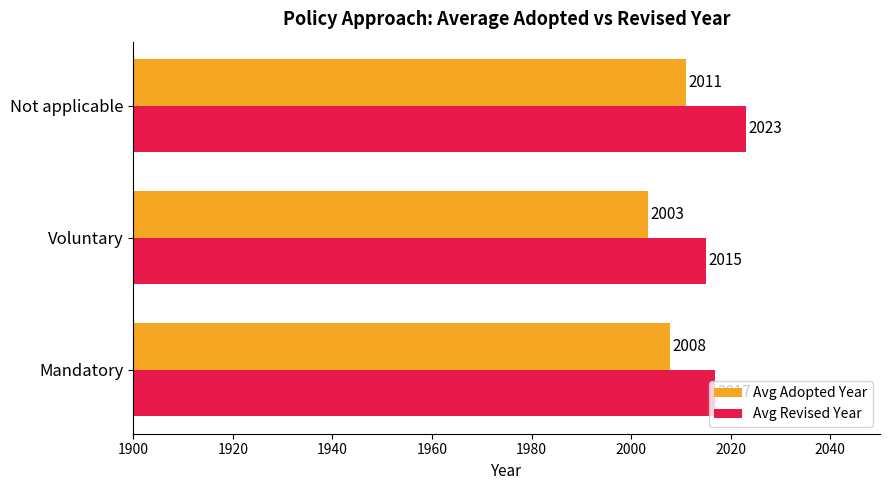

What is the difference between the maximum and minimum values in the Avg Revised Year series?

8.0